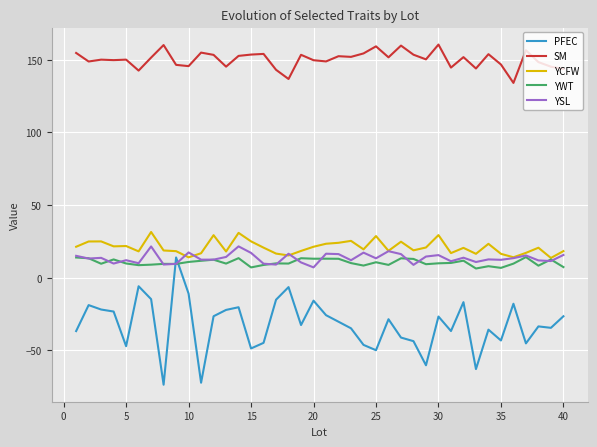

Which series has the largest range (max minus min)?

PFEC